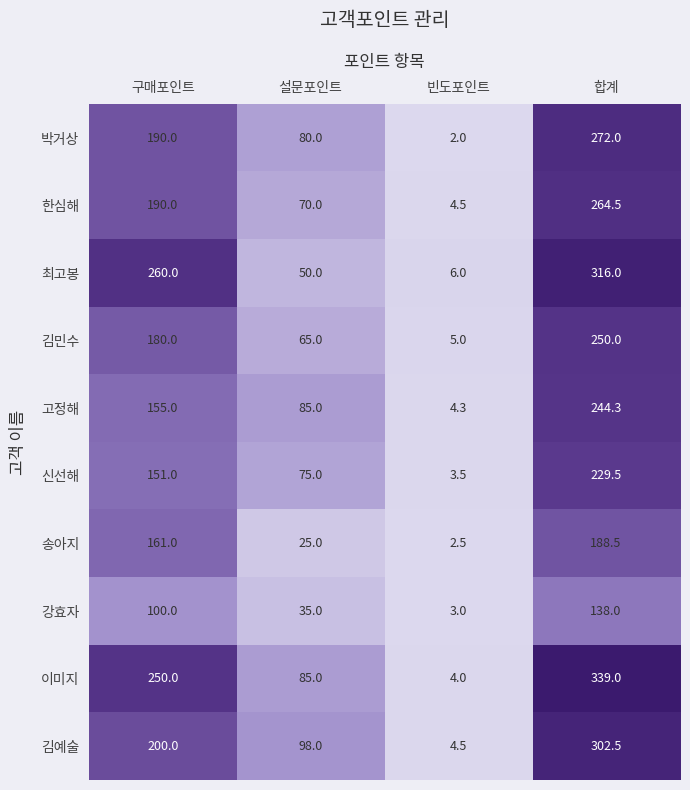

Which series has the largest total across all categories?

이미지